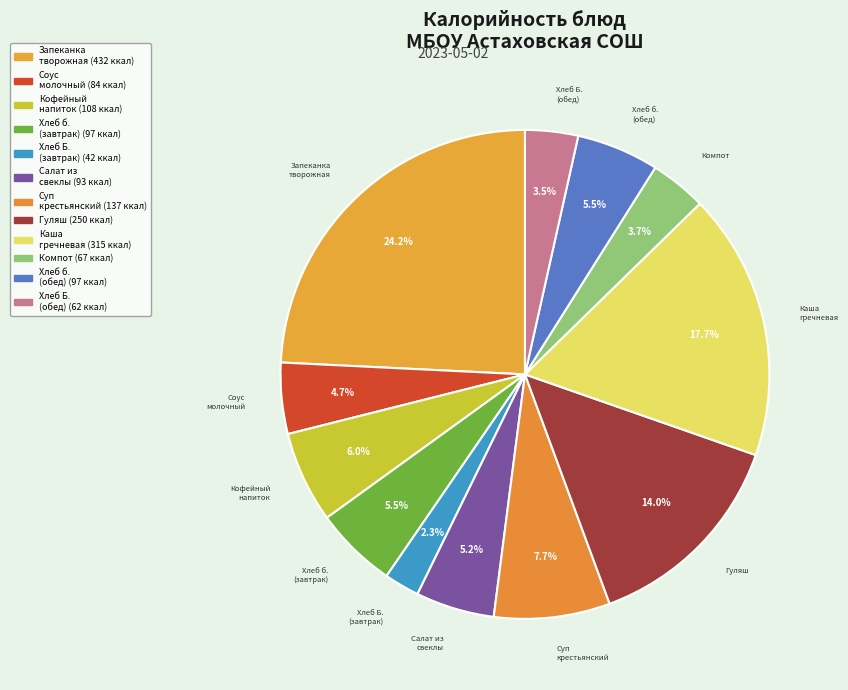

Is there any slice that represents more than half of the pie?

No